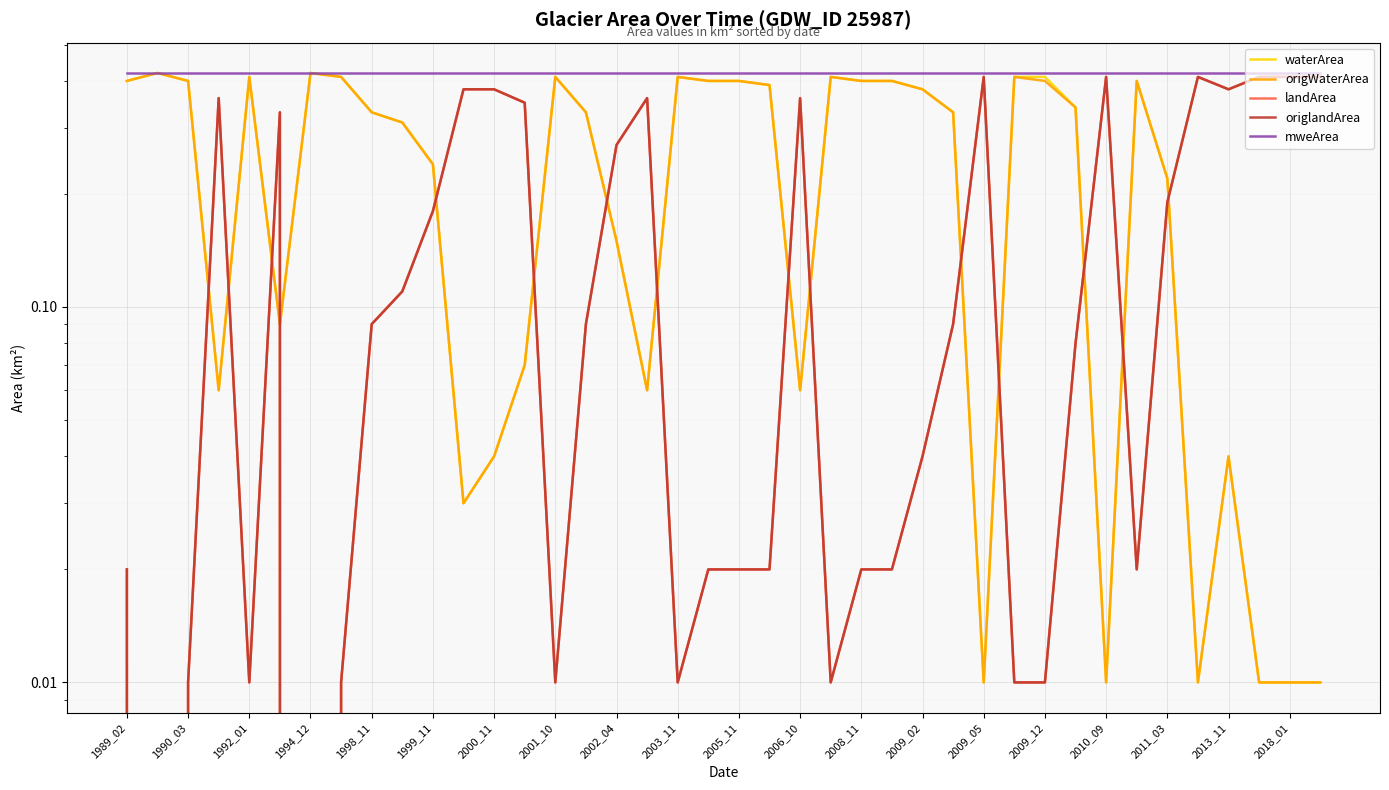

What is the value of the waterArea point at the 22nd from the left?

0.4